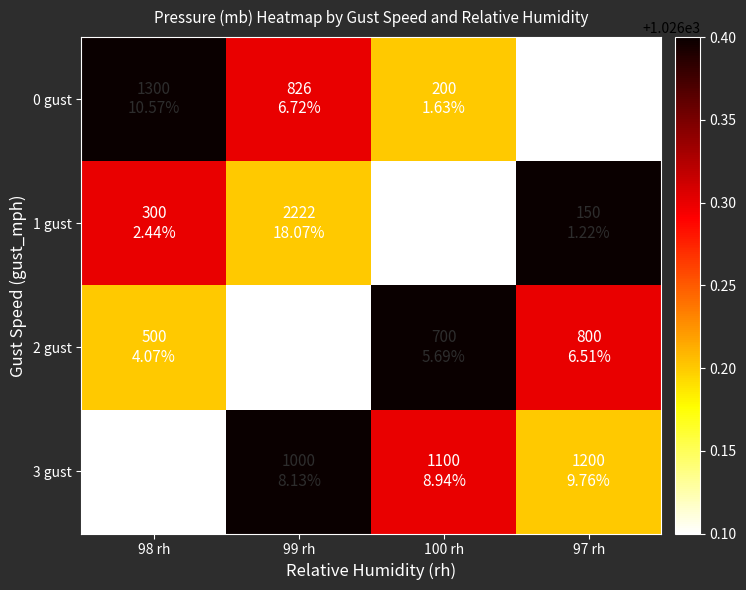

Reading right to left, list all the values displayed in this chart.

0 gust: 97 rh=1026.1	100 rh=1026.2	99 rh=1026.3	98 rh=1026.4
1 gust: 97 rh=1026.4	100 rh=1026.1	99 rh=1026.2	98 rh=1026.3
2 gust: 97 rh=1026.3	100 rh=1026.4	99 rh=1026.1	98 rh=1026.2
3 gust: 97 rh=1026.2	100 rh=1026.3	99 rh=1026.4	98 rh=1026.1